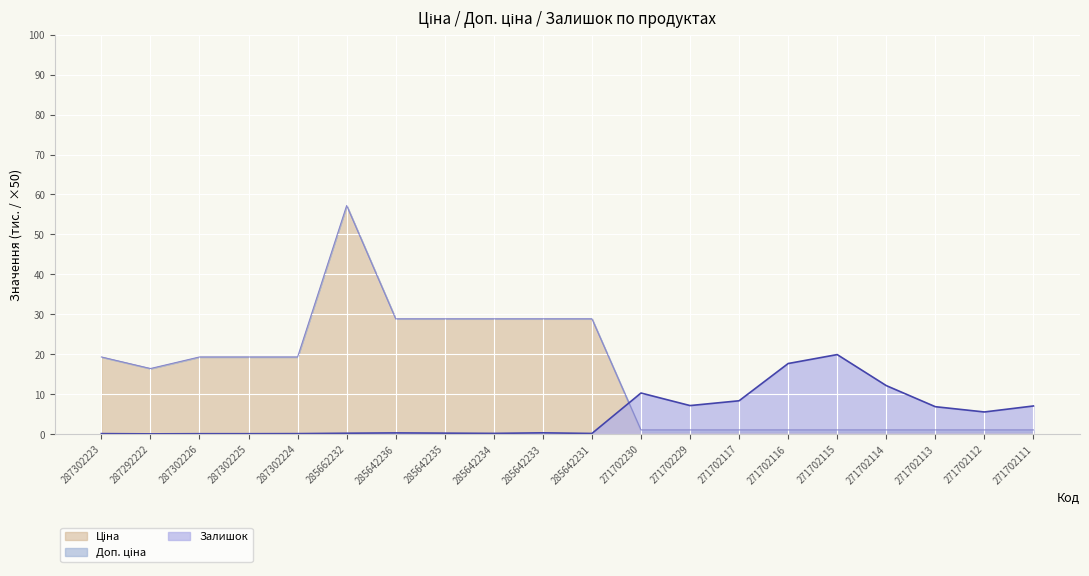

What is the label of the 20th point from the left?

271702111